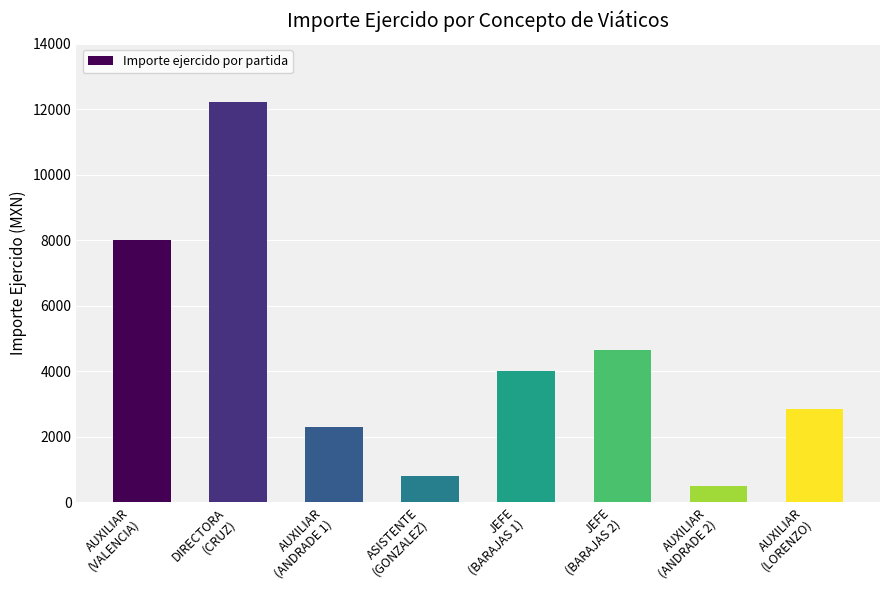

What is the change in value from AUXILIAR
(ANDRADE 1) to AUXILIAR
(ANDRADE 2)?

-1800.0